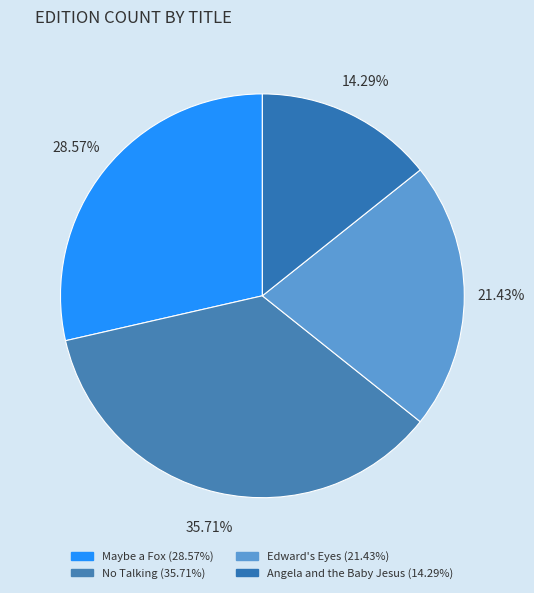

Approximately how many times larger is the value at No Talking compared to Edward's Eyes?

1.7